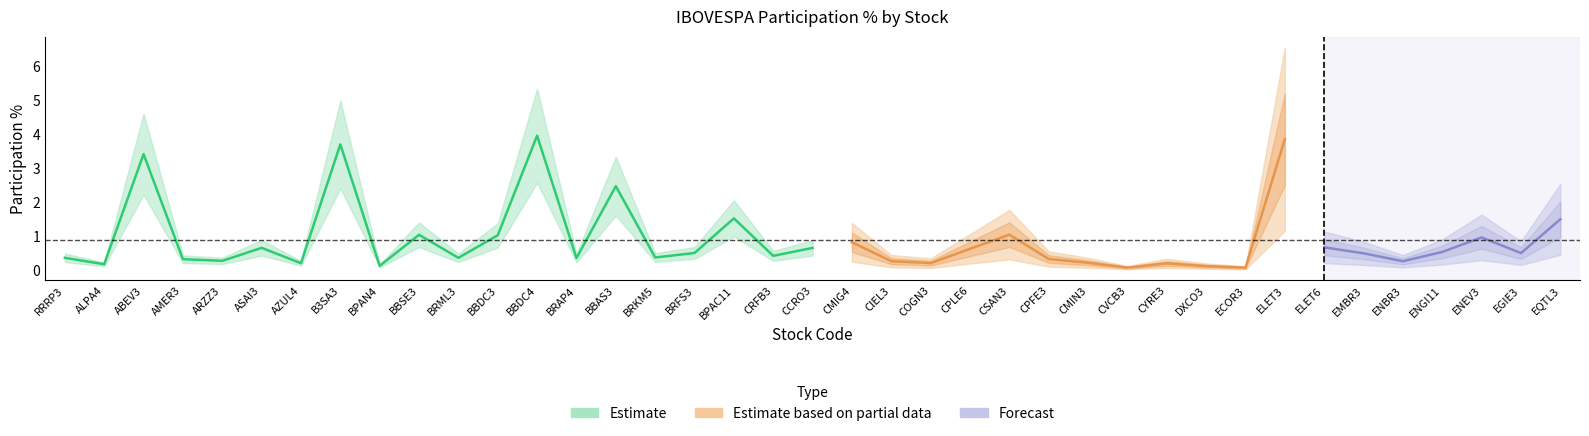

Rank the categories by value from highest to lowest.

BBDC4, ELET3, B3SA3, ABEV3, BBAS3, BPAC11, EQTL3, CSAN3, BBSE3, BBDC3, ENEV3, CMIG4, ELET6, ASAI3, CCRO3, CPLE6, ENGI11, BRFS3, EGIE3, EMBR3, CRFB3, BRKM5, RRRP3, BRML3, BRAP4, CPFE3, AMER3, ARZZ3, CIEL3, ENBR3, CMIN3, COGN3, AZUL4, CYRE3, ALPA4, BPAN4, DXCO3, CVCB3, ECOR3